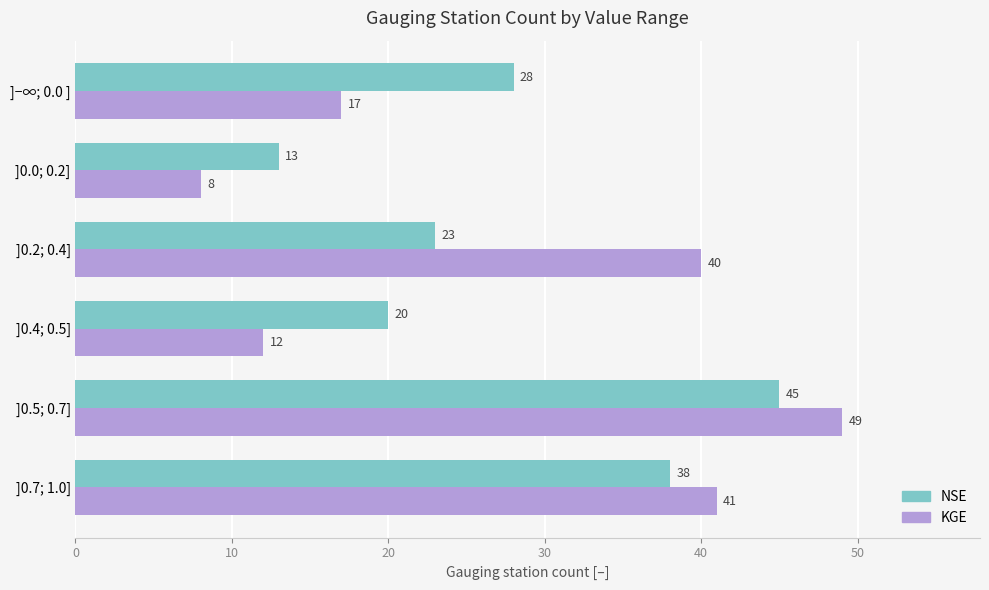

What is the sum of all KGE values?

167